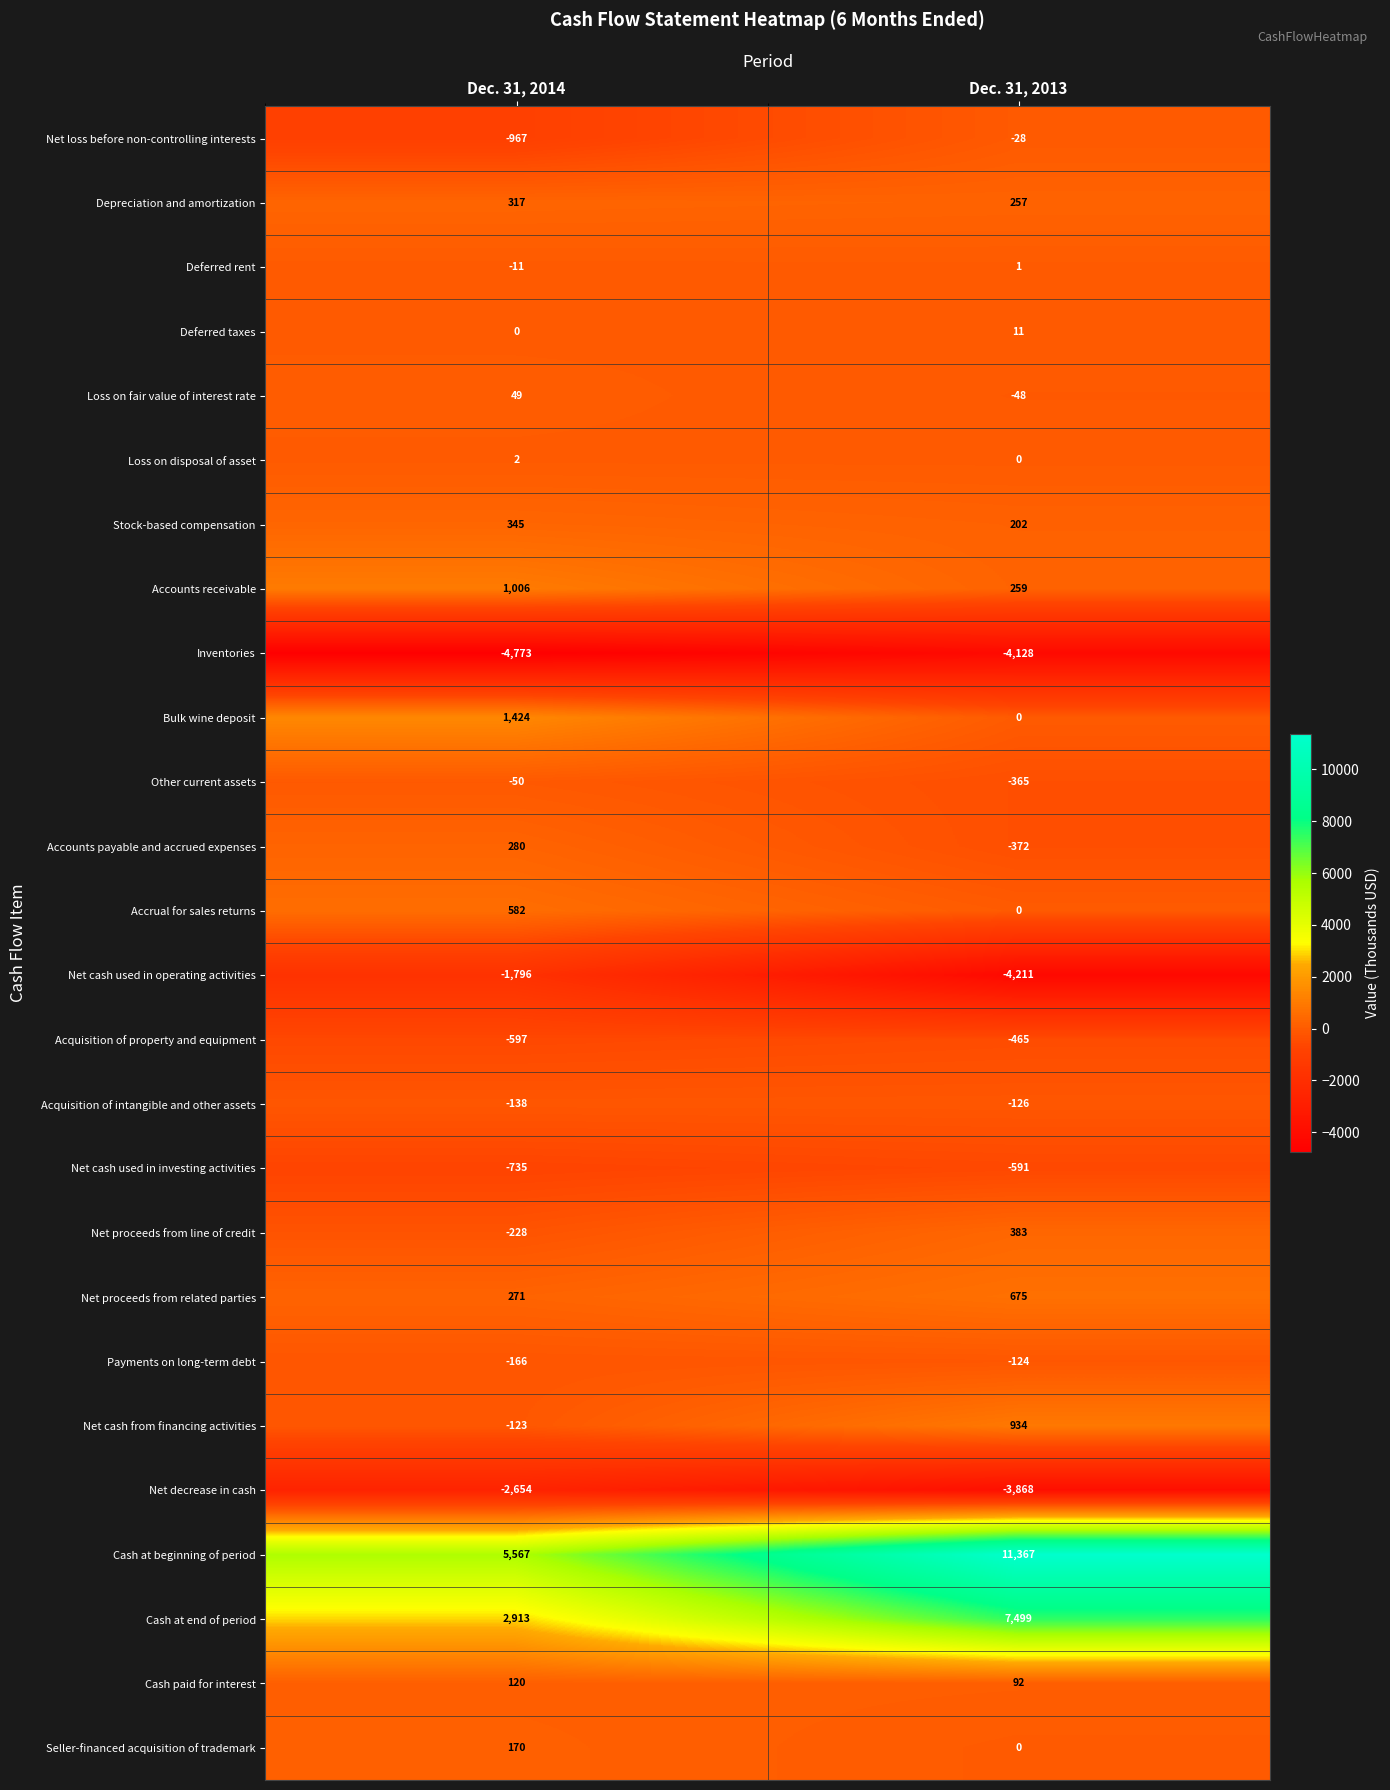

List the series in order of their peak value, highest first.

Cash at beginning of period, Cash at end of period, Bulk wine deposit, Accounts receivable, Net cash from financing activities, Net proceeds from related parties, Accrual for sales returns, Net proceeds from line of credit, Stock-based compensation, Depreciation and amortization, Accounts payable and accrued expenses, Seller-financed acquisition of trademark, Cash paid for interest, Loss on fair value of interest rate, Deferred taxes, Loss on disposal of asset, Deferred rent, Net loss before non-controlling interests, Other current assets, Payments on long-term debt, Acquisition of intangible and other assets, Acquisition of property and equipment, Net cash used in investing activities, Net cash used in operating activities, Net decrease in cash, Inventories